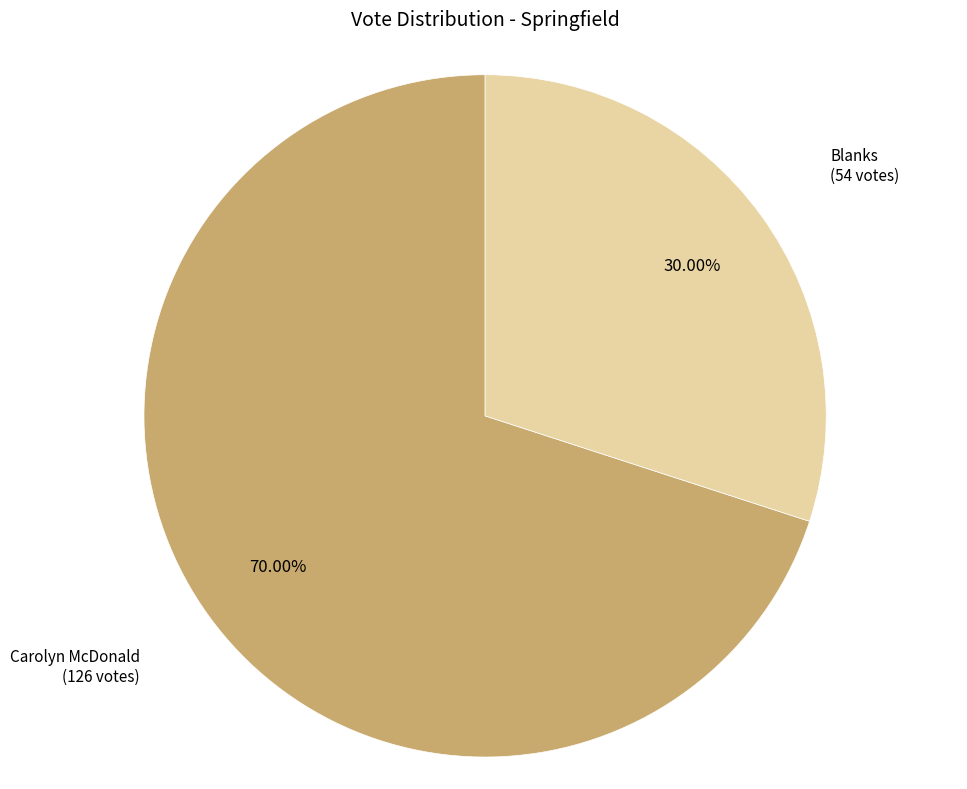

Is there any slice that represents more than half of the pie?

Yes